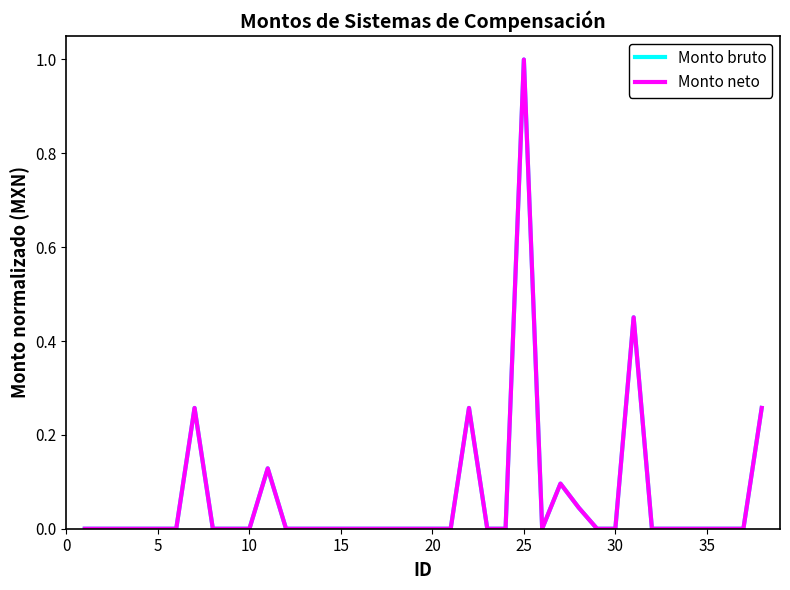

Is this an area chart (filled region under the line)?

No